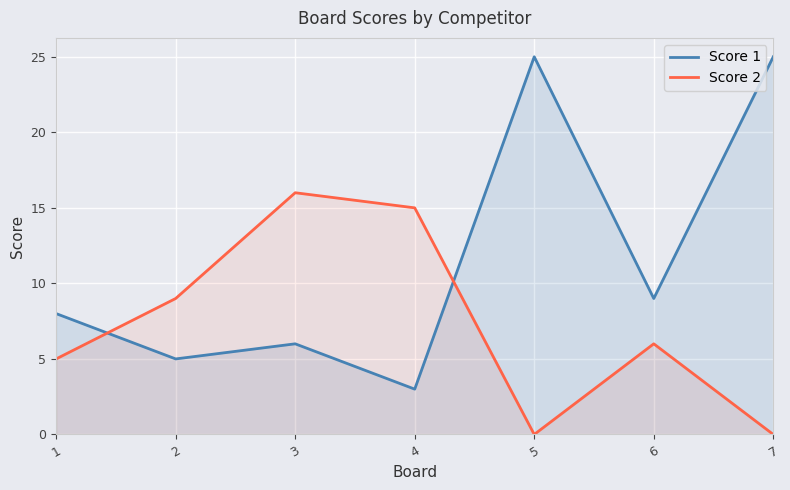

The Score 2 series shows 9 at 6. True or false?

False